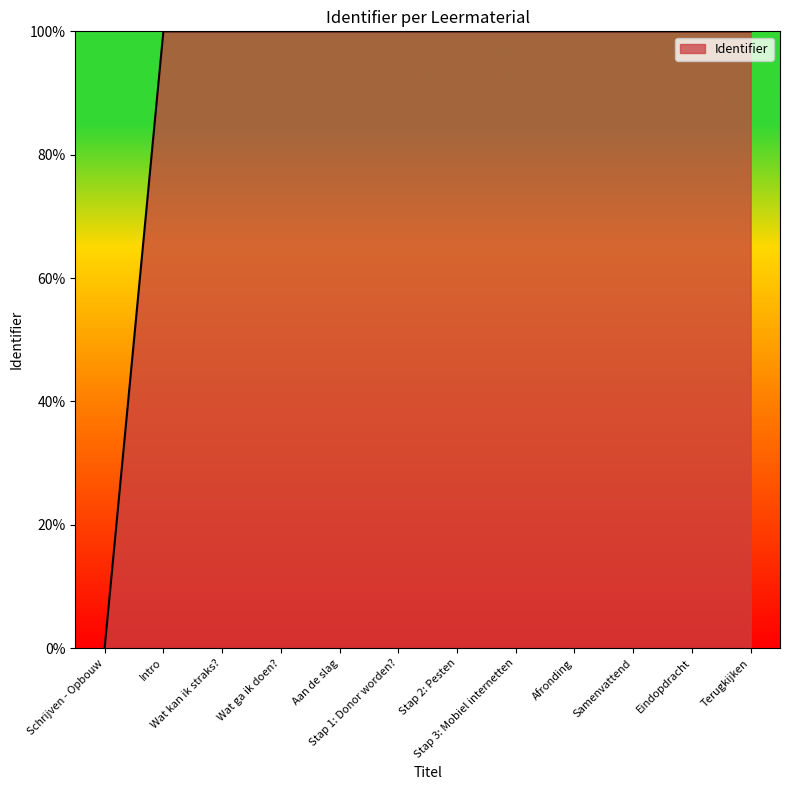

What is the difference between the maximum and minimum values?

100.0